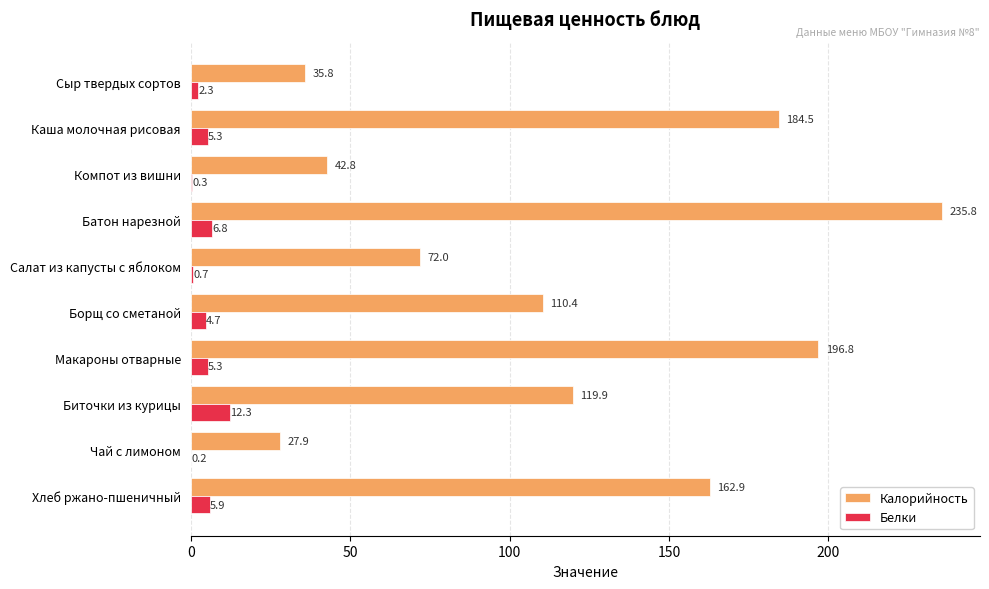

What is the maximum value shown in the chart?

235.8